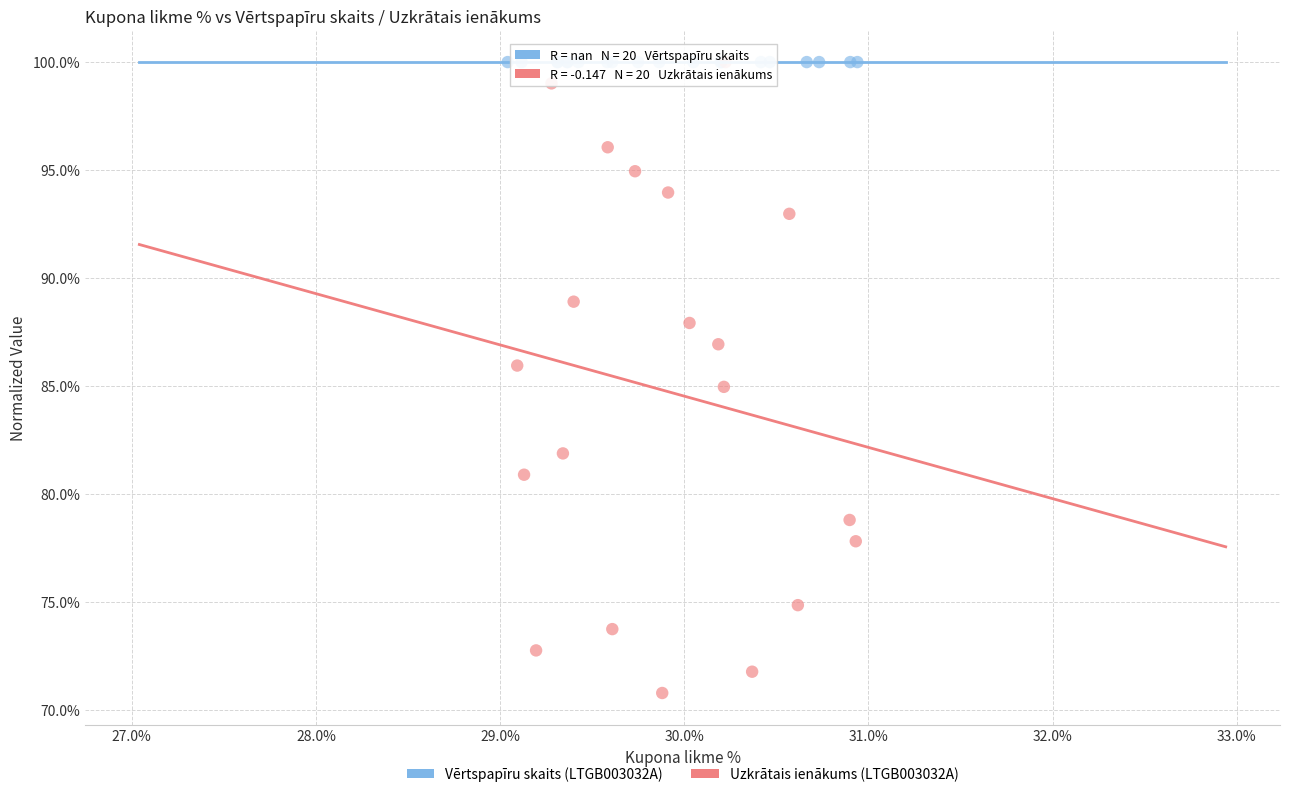

What are all the series names shown in the legend?

Vērtspapīru skaits (LTGB003032A), Uzkrātais ienākums (LTGB003032A)